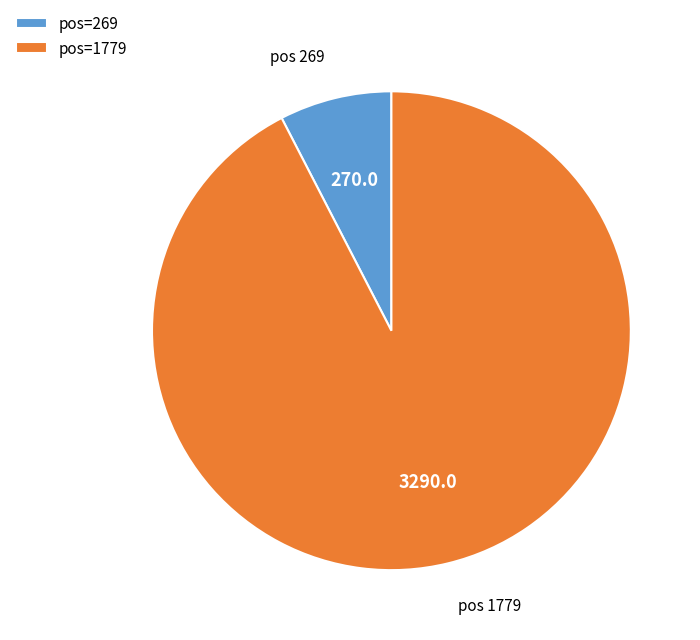

Is there any slice that represents more than half of the pie?

Yes